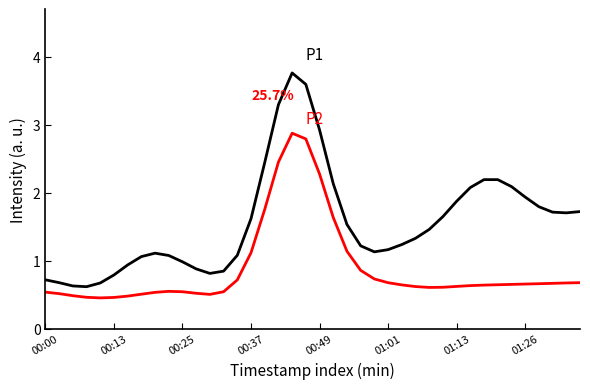

What is the minimum value shown in the chart?

0.5